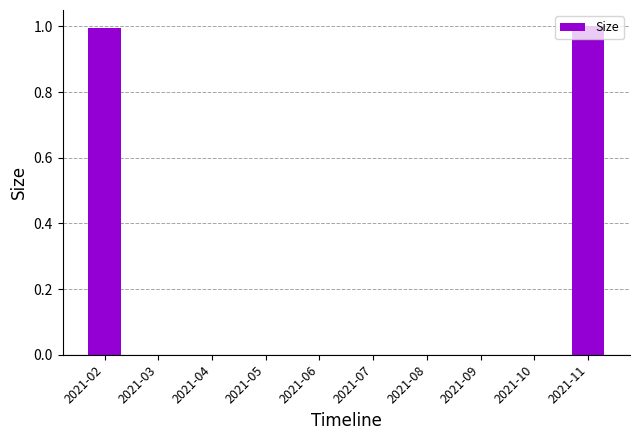

What is the maximum value shown in the chart?

1.0